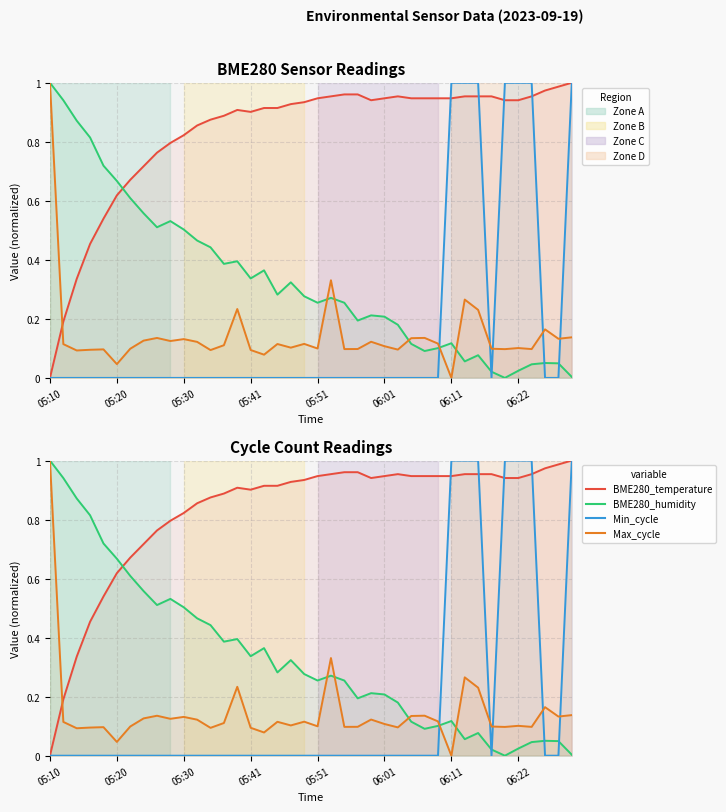

List the series in order of their peak value, lowest first.

BME280_temperature, BME280_humidity, Min_cycle, Max_cycle